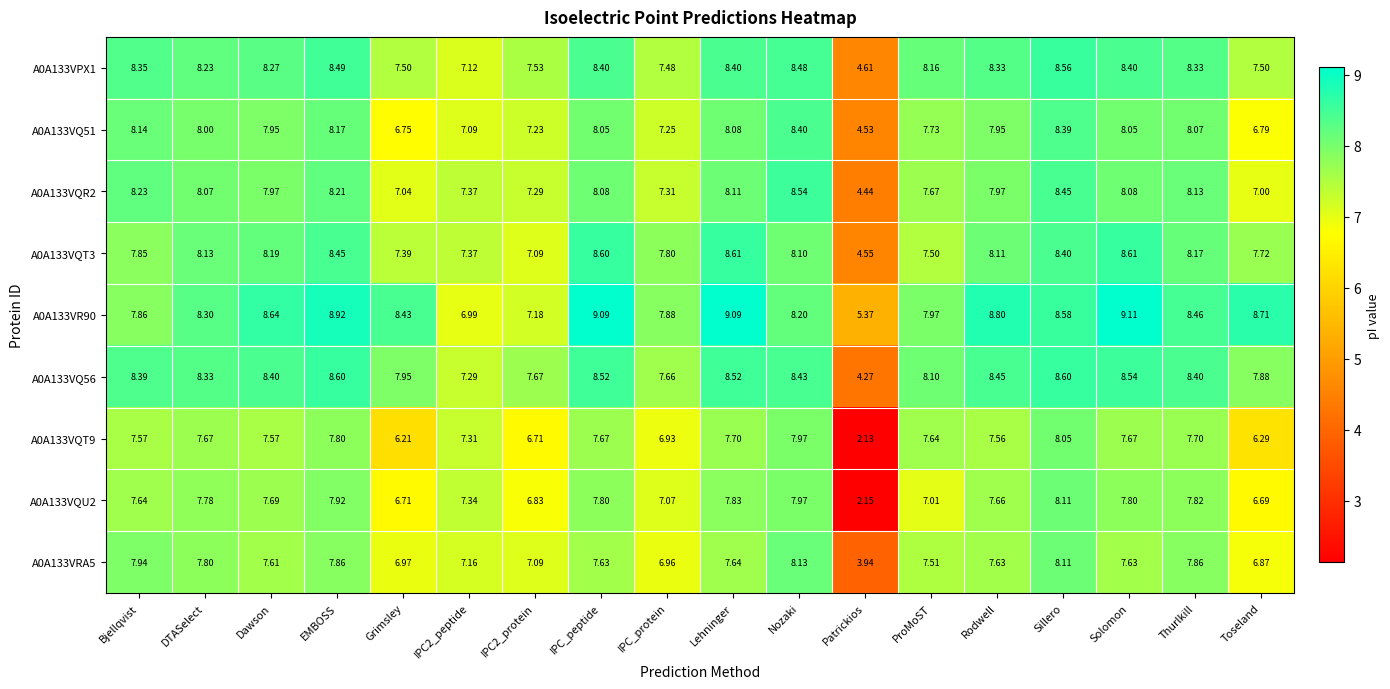

At which label does A0A133VRA5 first exceed 7?

Bjellqvist